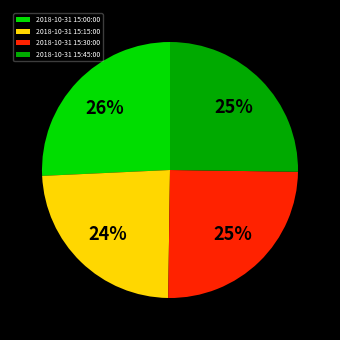

To the nearest percent, what portion does 2018-10-31 15:00:00 represent?

26%